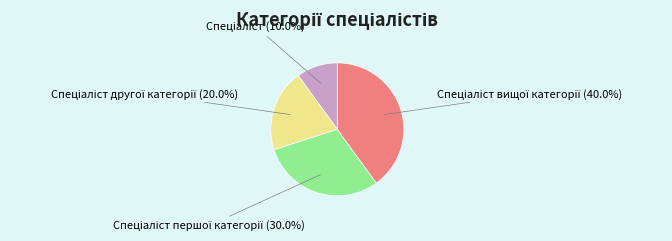

To the nearest percent, what is the difference between the largest and smallest slice percentages?

30%